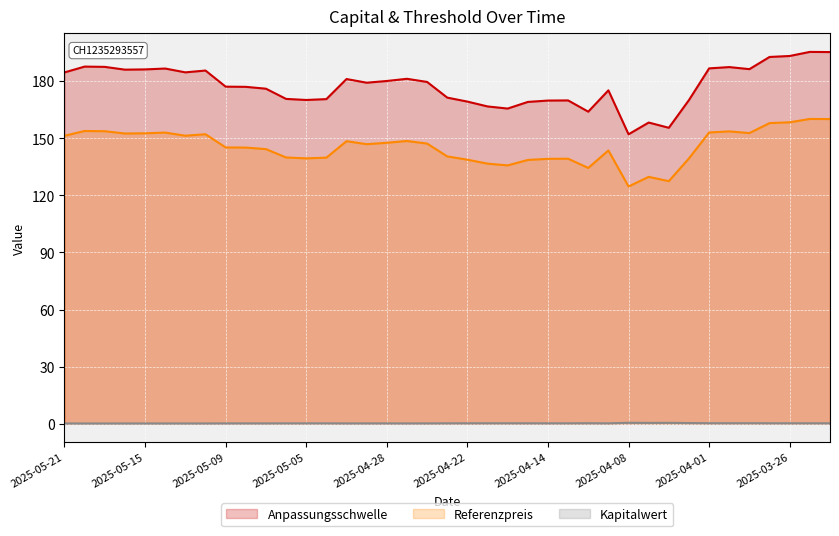

What are all the series names shown in the legend?

Anpassungsschwelle line, Referenzpreis line, Kapitalwert line